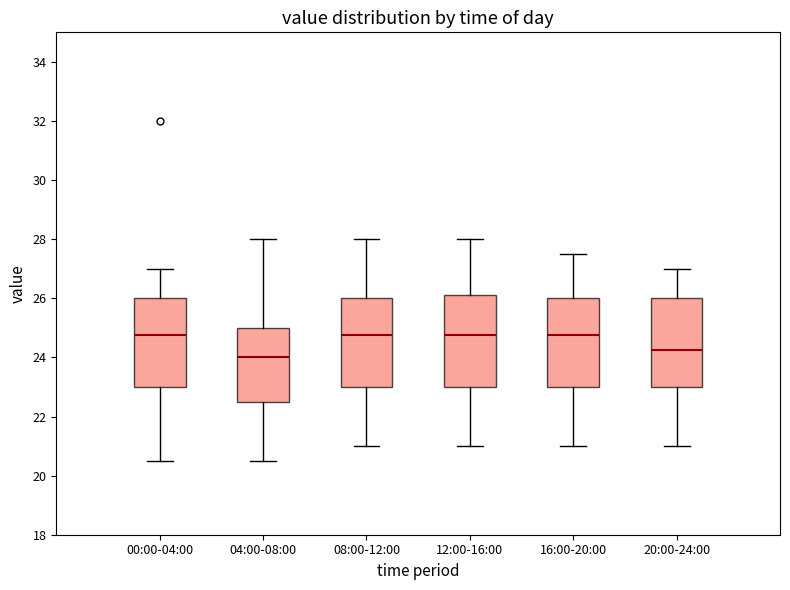

Where does the median line of the box for 08:00-12:00 sit on the y-axis? The values are not printed on the chart, so give them approximately, as read against the axis.

24.8